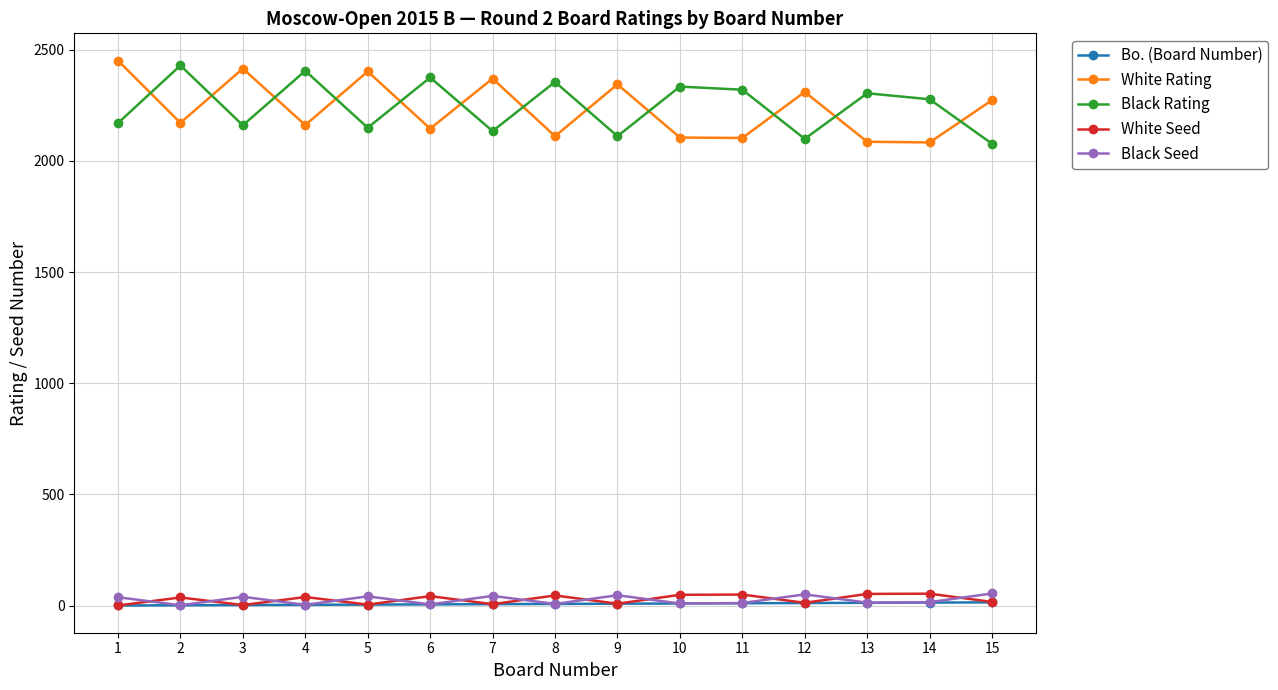

Is the value of Black Seed at 4 greater than the value of White Rating at 11?

No